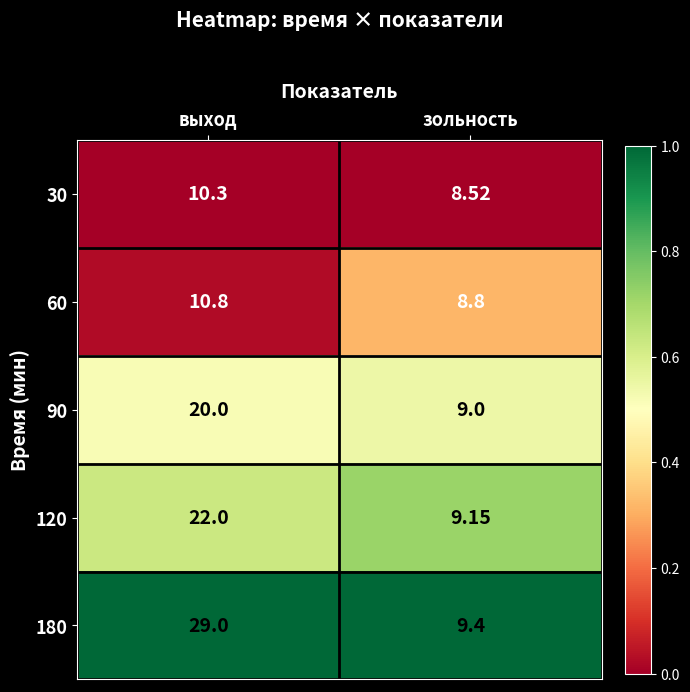

At which category is the sum across all series the highest?

выход